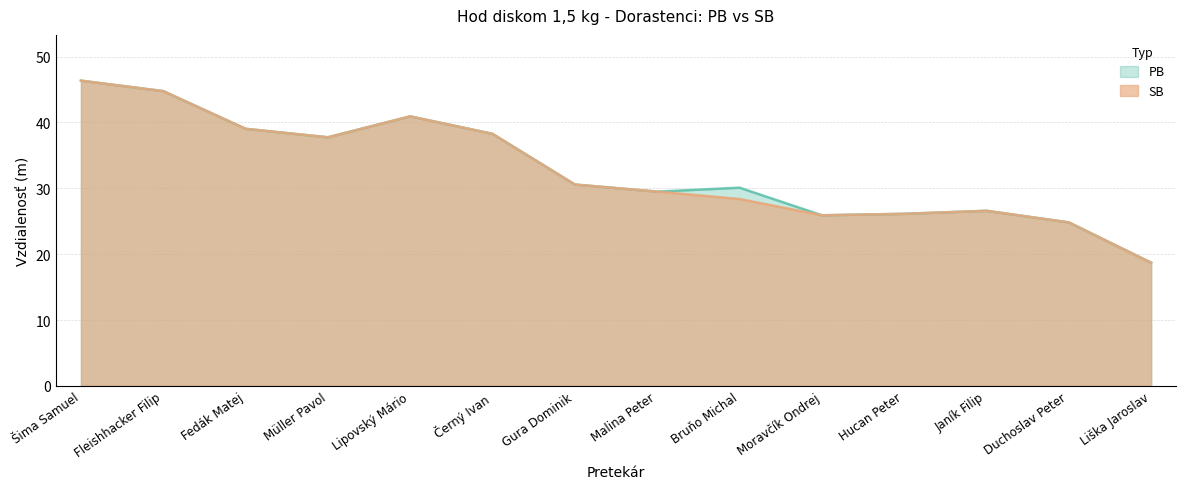

Reading right to left, list all the values displayed in this chart.

PB: Liška Jaroslav=18.7	Duchoslav Peter=24.8	Janík Filip=26.6	Hucan Peter=26.1	Moravčík Ondrej=25.9	Bruňo Michal=30.1	Malina Peter=29.5	Gura Dominik=30.6	Černý Ivan=38.3	Lipovský Mário=40.9	Müller Pavol=37.7	Fedák Matej=39.0	Fleishhacker Filip=44.8	Šima Samuel=46.3
SB: Liška Jaroslav=18.7	Duchoslav Peter=24.8	Janík Filip=26.6	Hucan Peter=26.1	Moravčík Ondrej=25.9	Bruňo Michal=28.4	Malina Peter=29.5	Gura Dominik=30.6	Černý Ivan=38.3	Lipovský Mário=40.9	Müller Pavol=37.7	Fedák Matej=39.0	Fleishhacker Filip=44.8	Šima Samuel=46.3